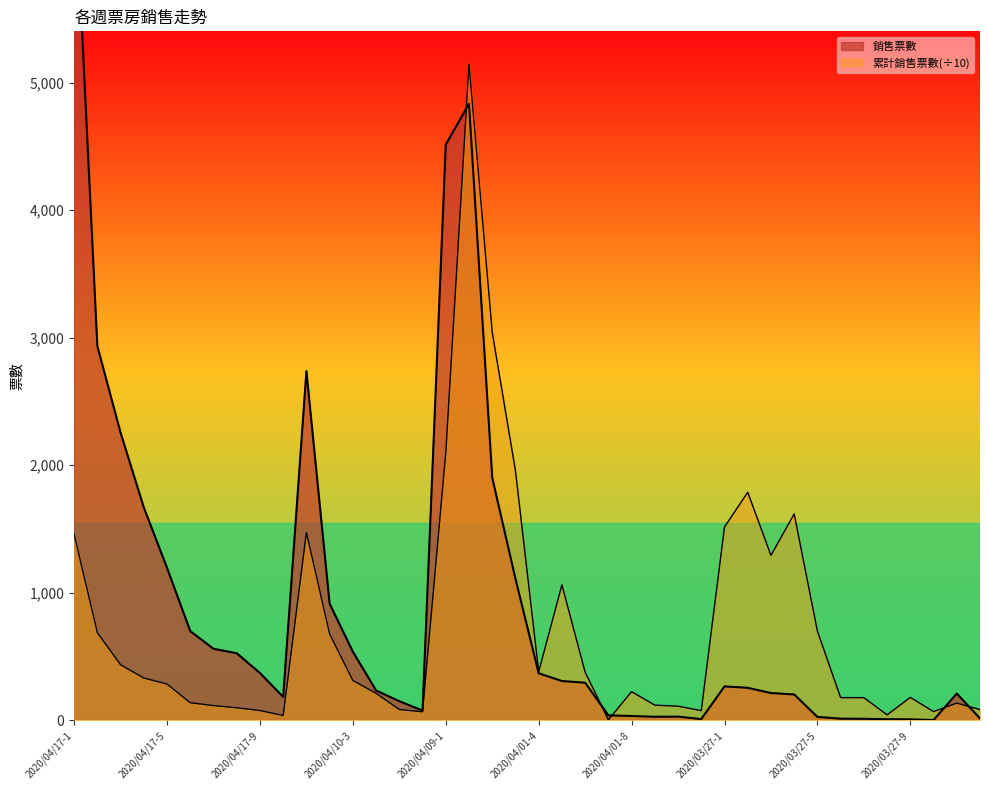

What is the approximate value of 銷售票數 at 2020/03/20-2?

15.0